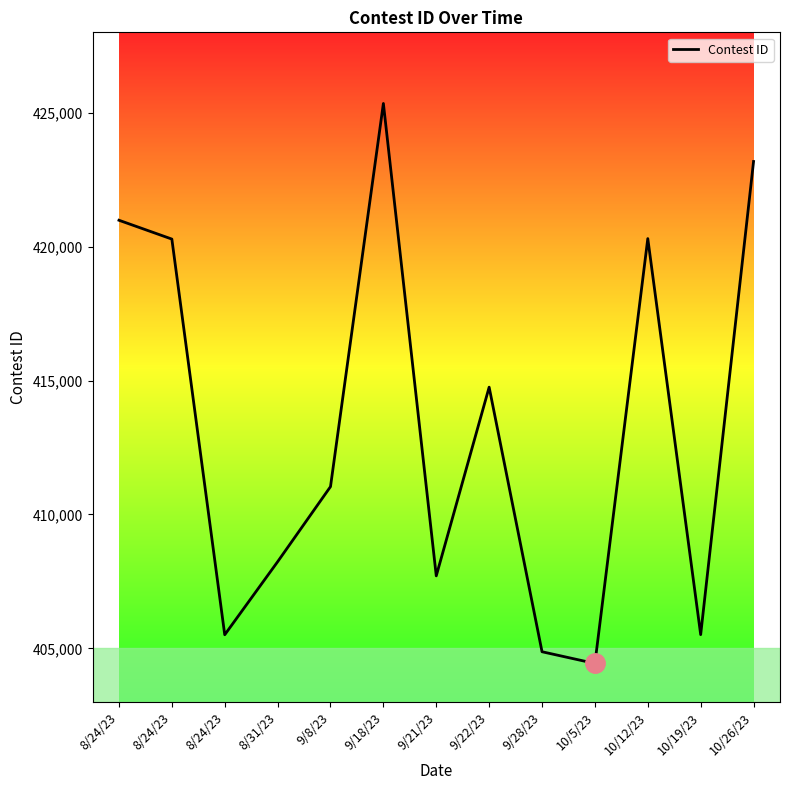

Does the chart display data point markers on the line(s)?

No